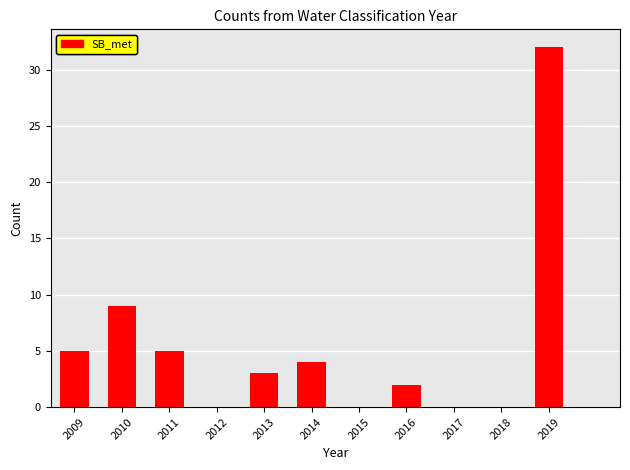

Reading left to right, extract all data points from this chart.

2009=5	2010=9	2011=5	2012=0	2013=3	2014=4	2015=0	2016=2	2017=0	2018=0	2019=32